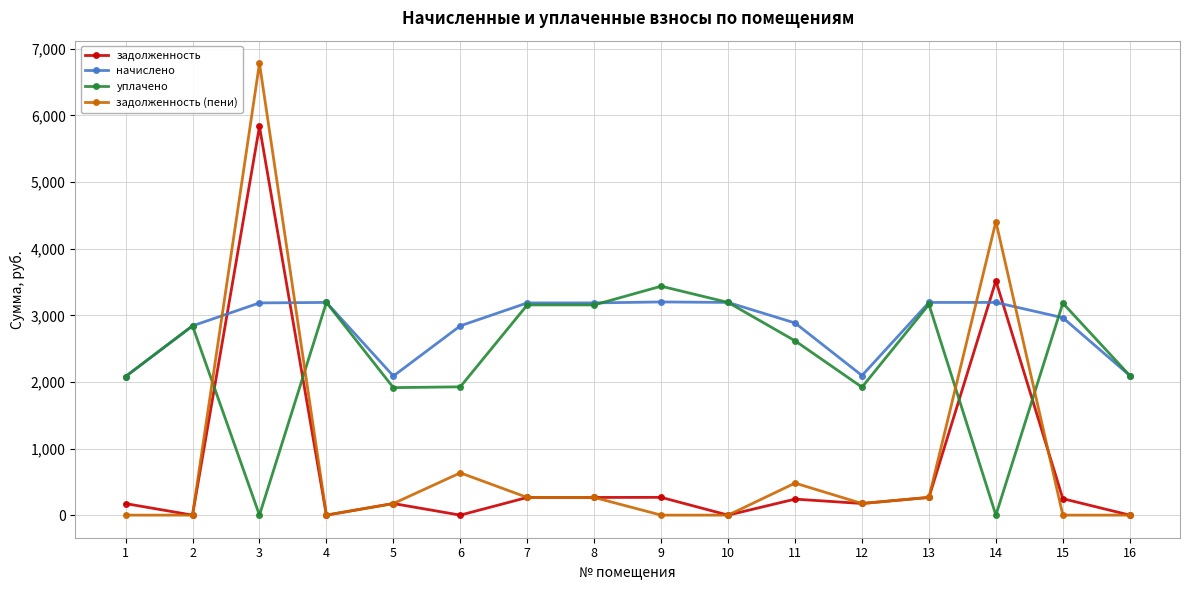

The value of задолженность (пени) at 16 is -4618.0. True or false?

False